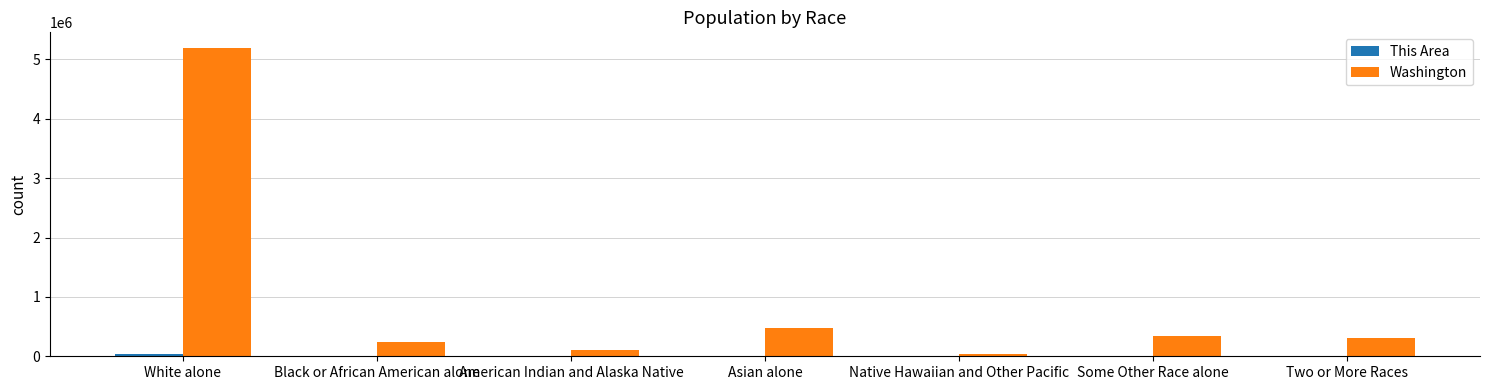

Are the bars horizontal?

No